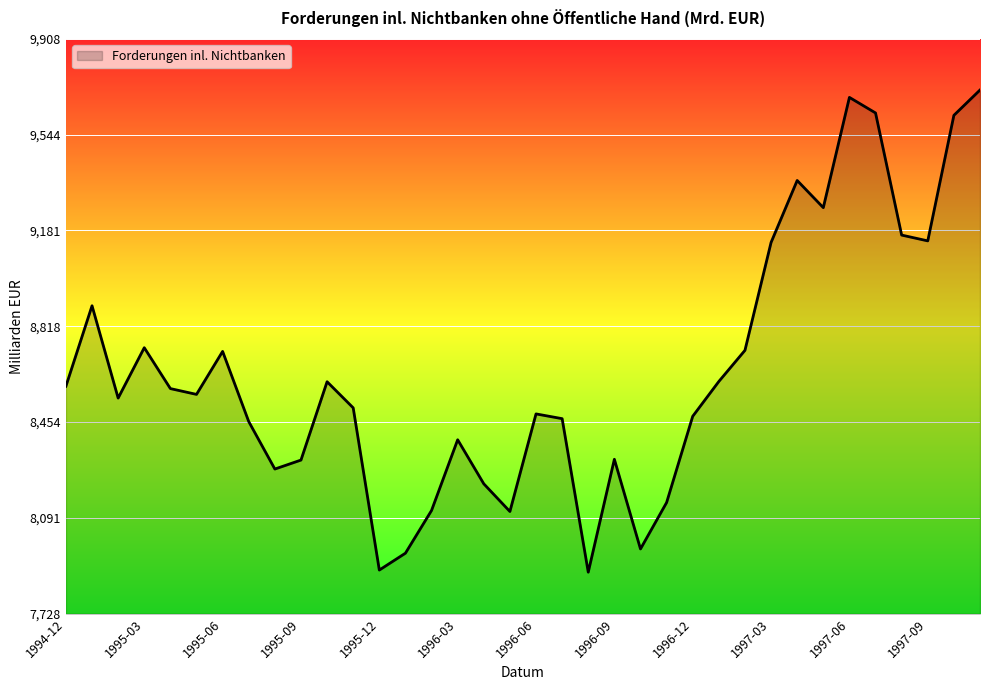

What is the smallest value displayed?

7886